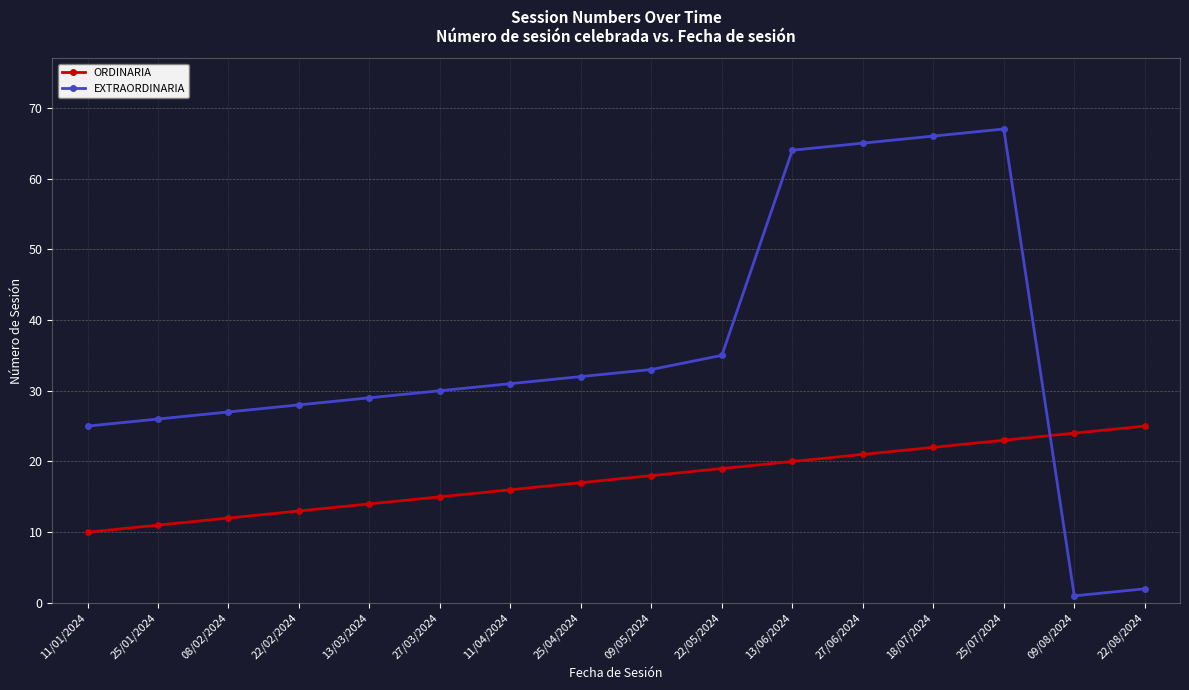

Does the chart display data point markers on the line(s)?

Yes